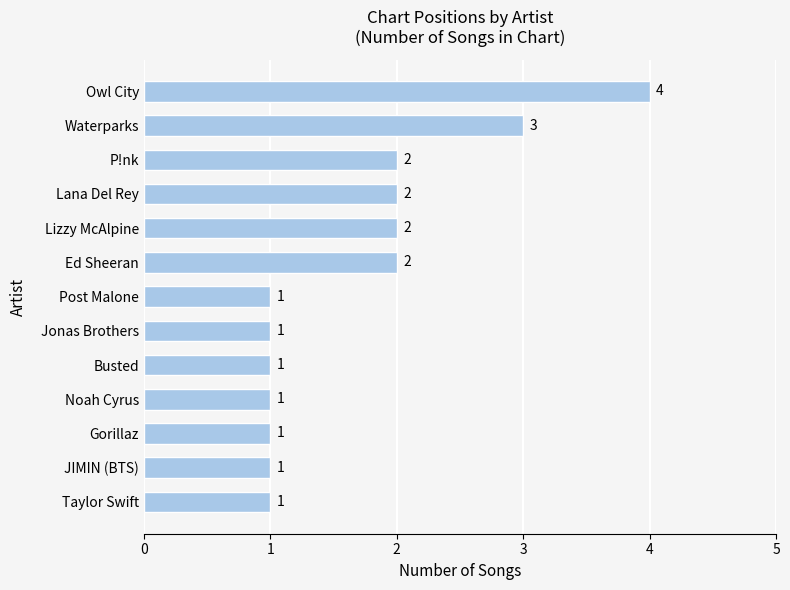

How many series are shown in this chart?

1